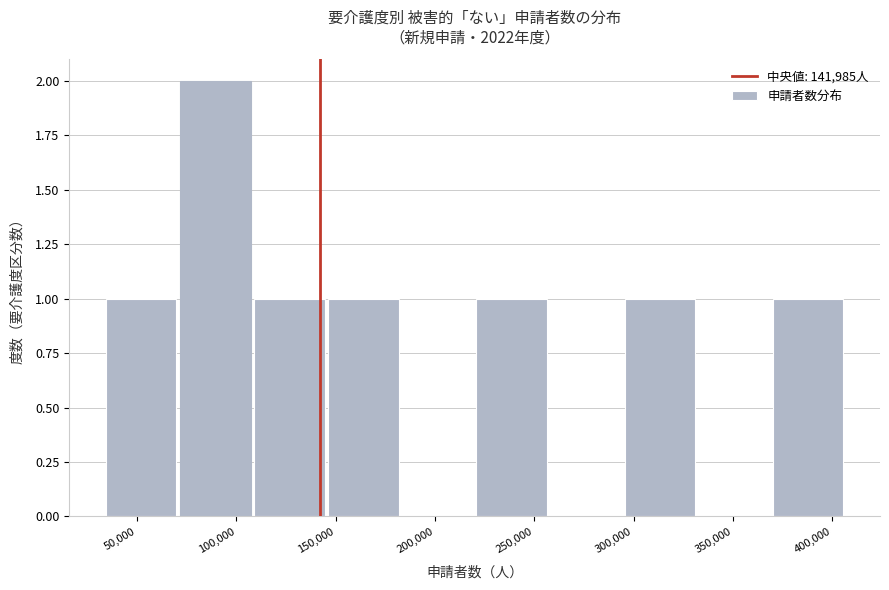

Which range on the x-axis has the tallest bar?

70000 to 110000